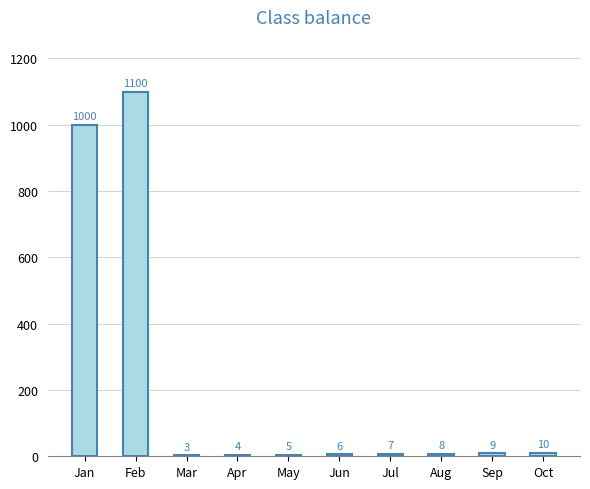

What is the maximum value shown in the chart?

1100